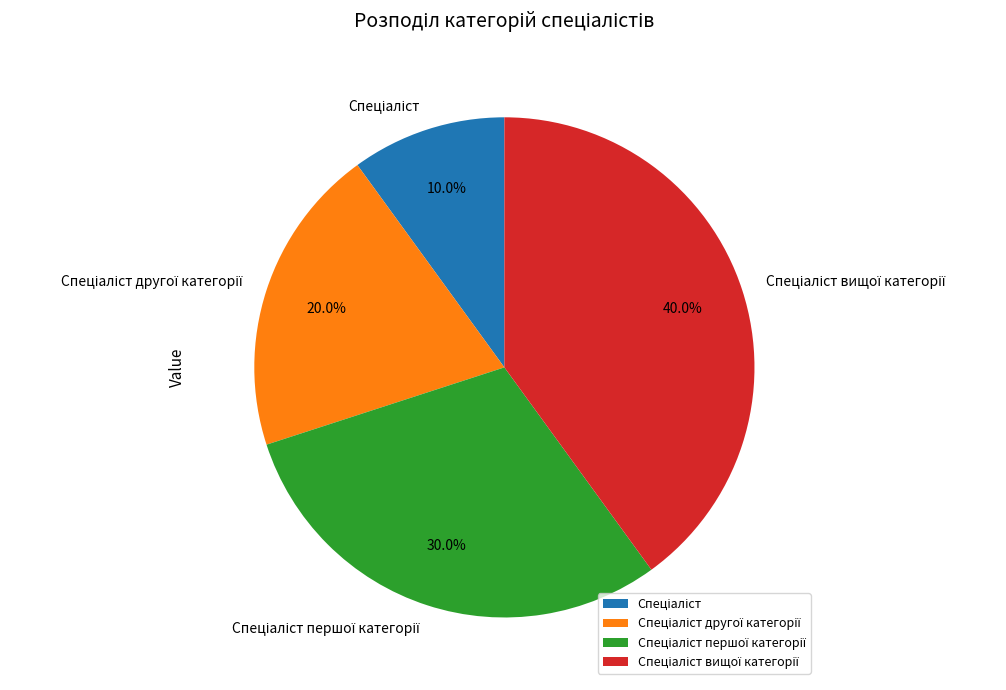

To the nearest percent, what is the average slice percentage?

25%